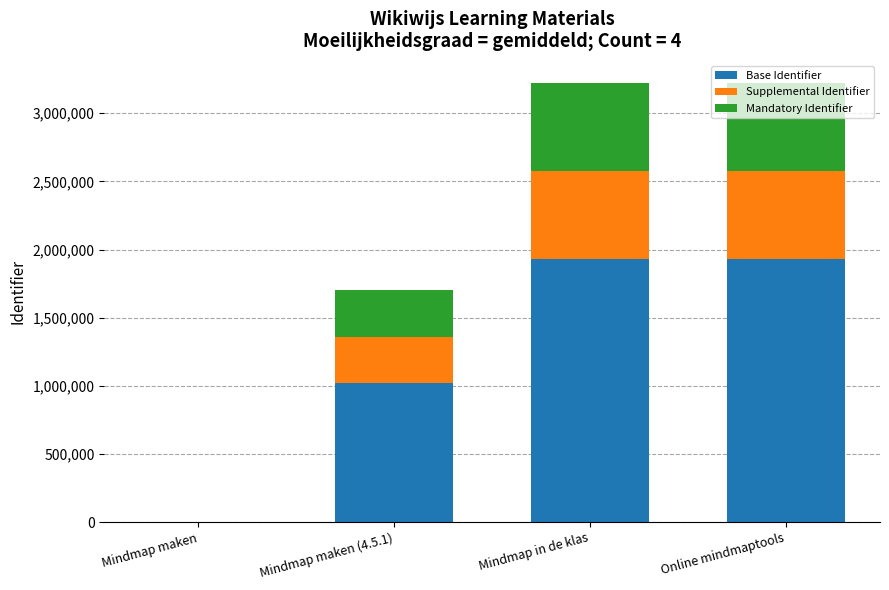

At which label is Base Identifier closest to 966961?

Mindmap maken (4.5.1)